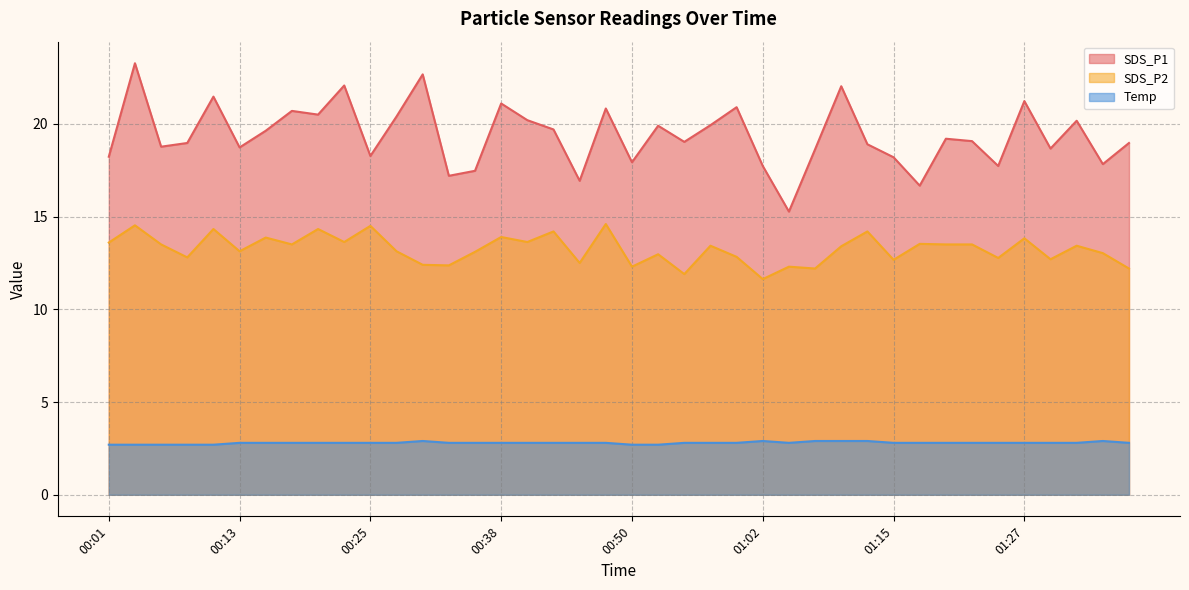

The SDS_P2 series shows 14.3 at 00:20. True or false?

True